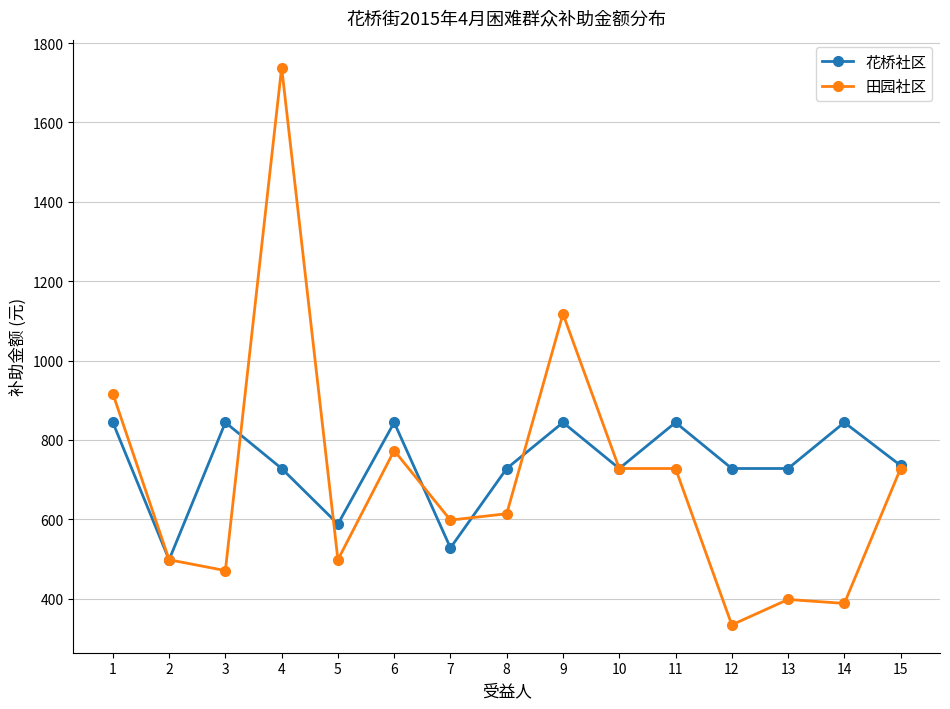

The value of 田园社区 at 6 is 773.1. True or false?

True